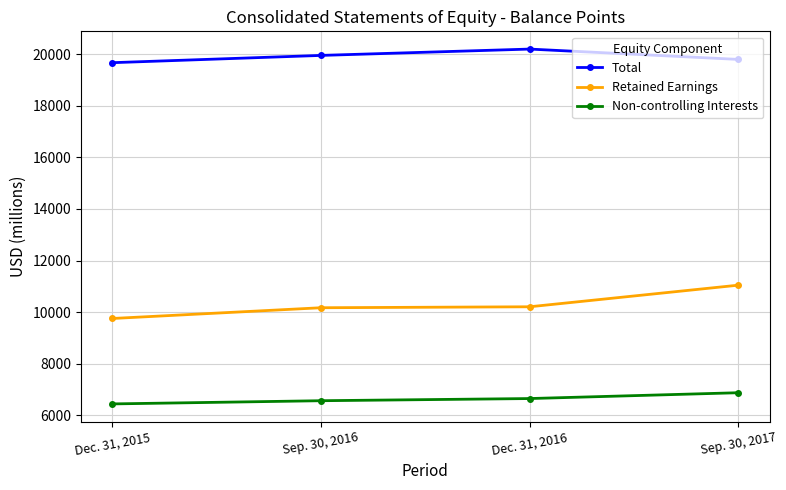

What is the value of the Retained Earnings point at the 1st from the left?

9752